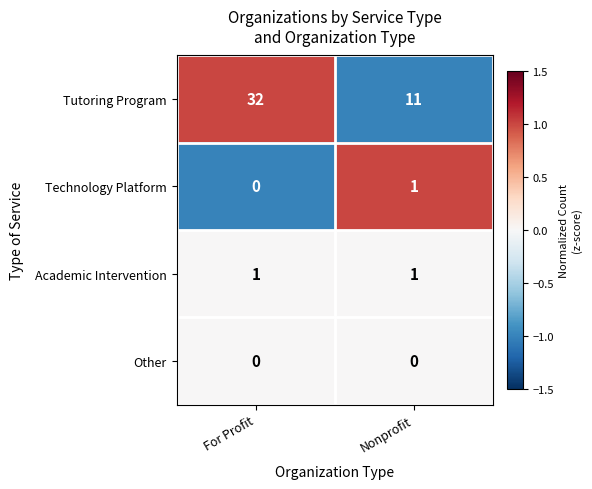

Which series has the largest total across all categories?

Tutoring Program